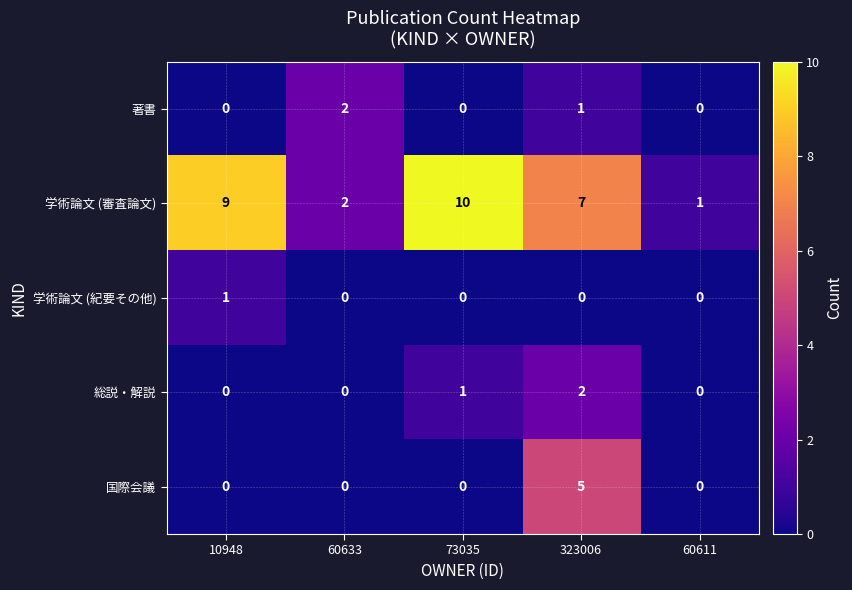

Count the number of data series in this chart.

5